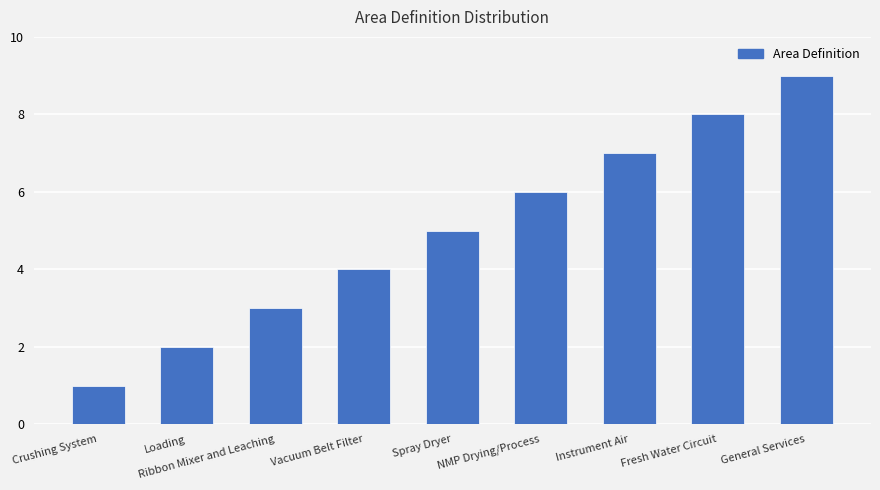

What is the change in value from Loading to General Services?

+7